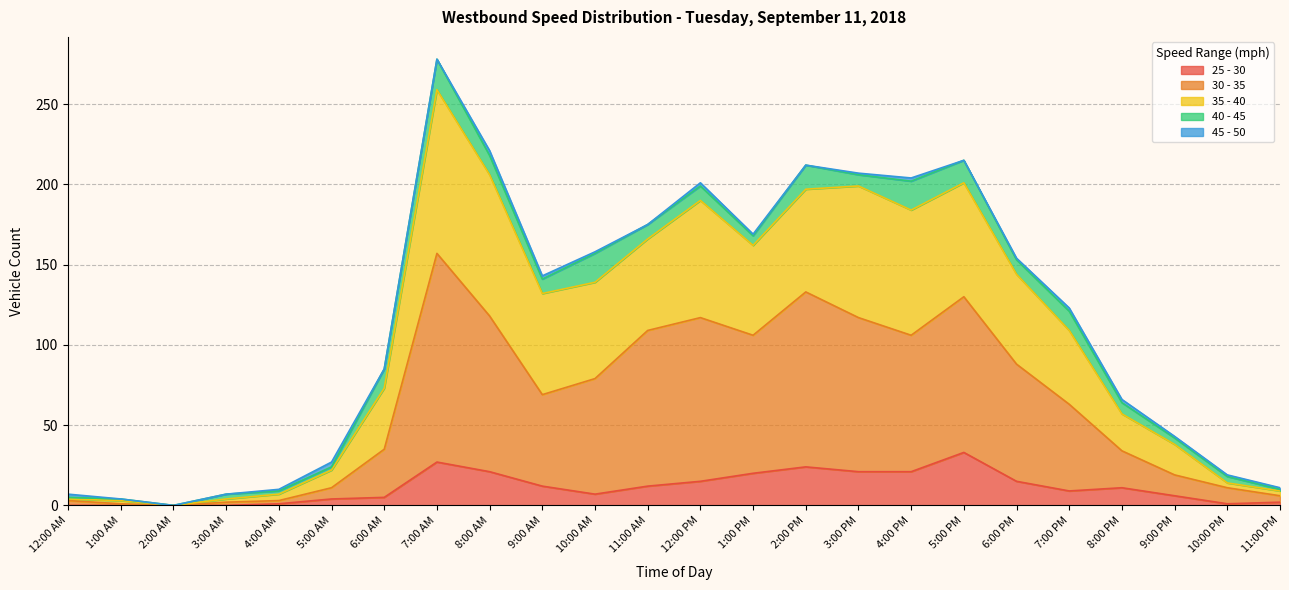

At which label does 25 - 30 reach its peak?

5:00 PM